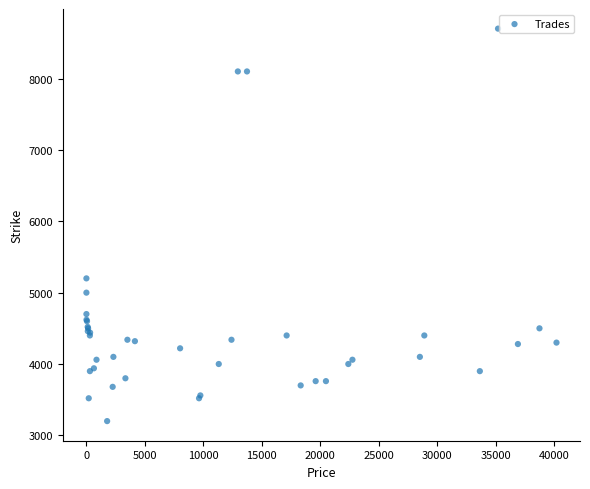

What Y value in the scatter plot is closest to 5950?

5200